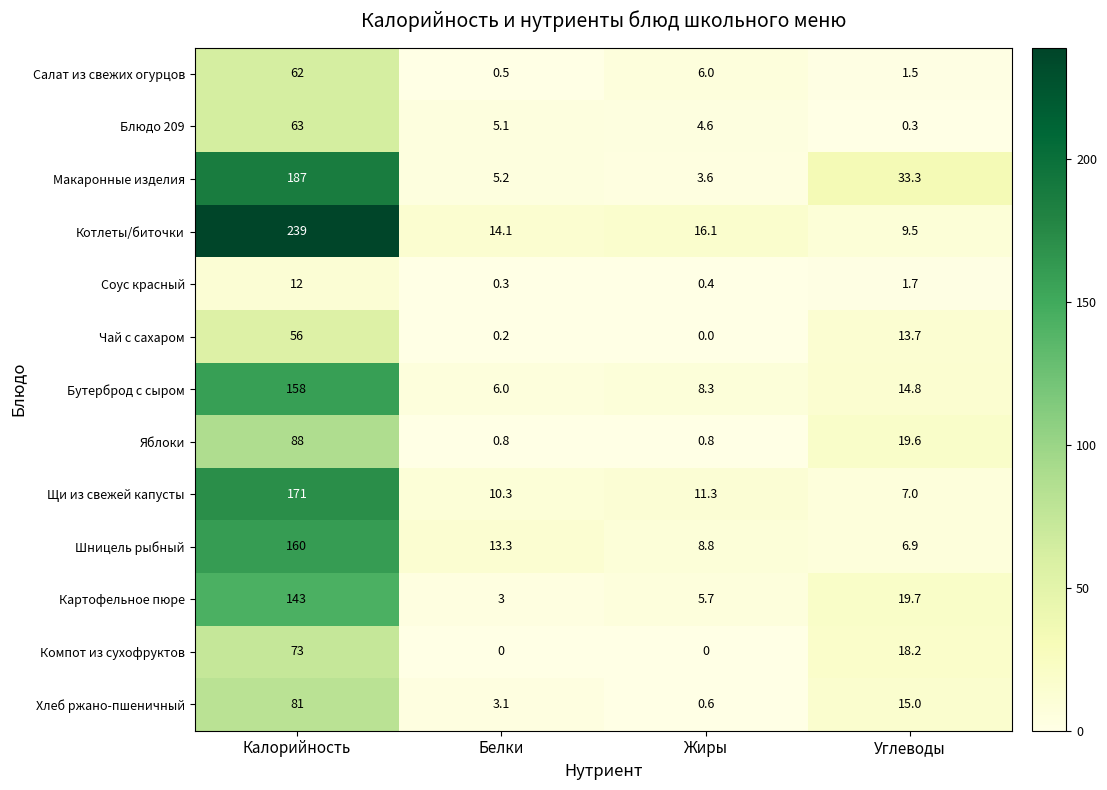

Rank the series by their maximum value, from lowest to highest.

Соус красный, Чай с сахаром, Салат из свежих огурцов, Блюдо 209, Компот из сухофруктов, Хлеб ржано-пшеничный, Яблоки, Картофельное пюре, Бутерброд с сыром, Шницель рыбный, Щи из свежей капусты, Макаронные изделия, Котлеты/биточки